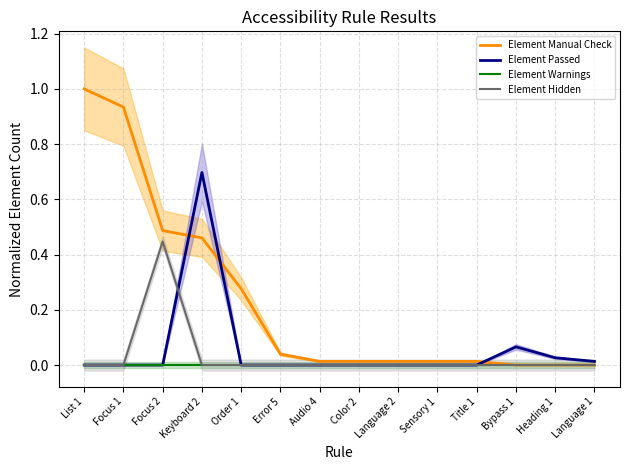

How many data points does each series have?

14